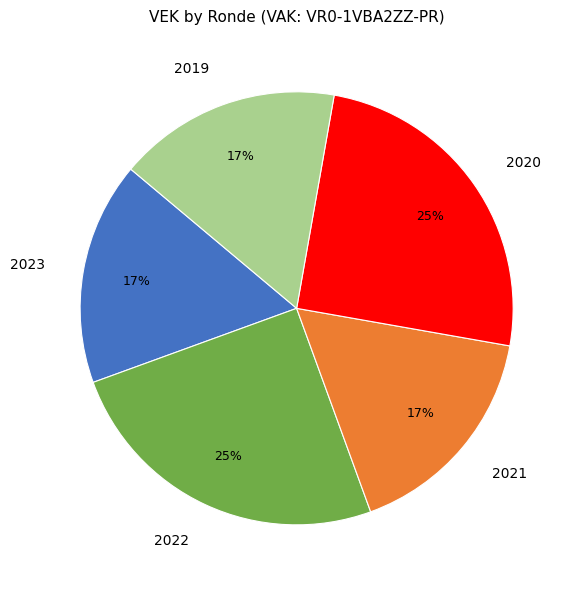

Is there any slice that represents more than half of the pie?

No